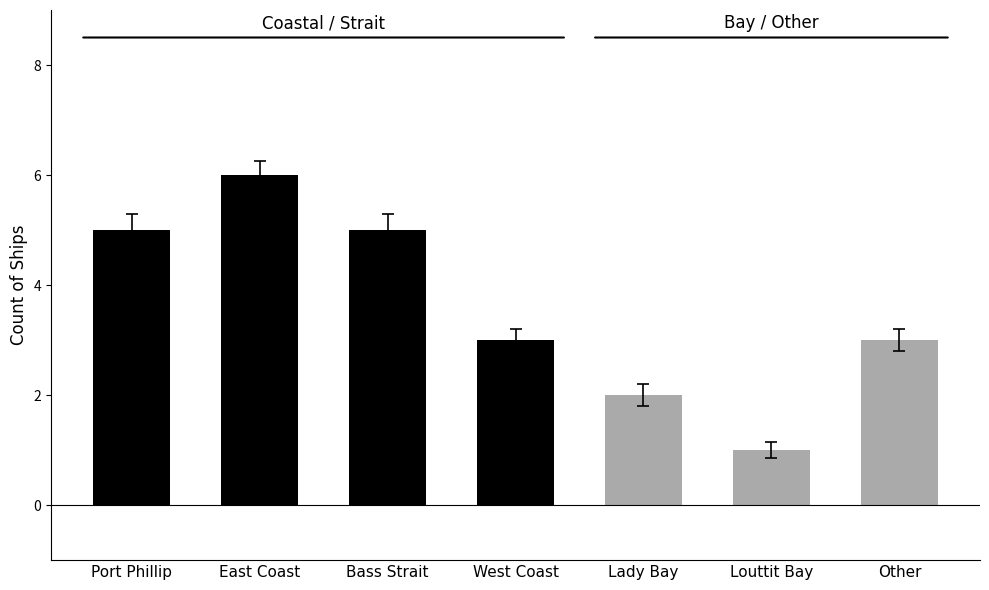

List the labels in order of value, smallest first.

Louttit Bay, Lady Bay, West Coast, Other, Port Phillip, Bass Strait, East Coast